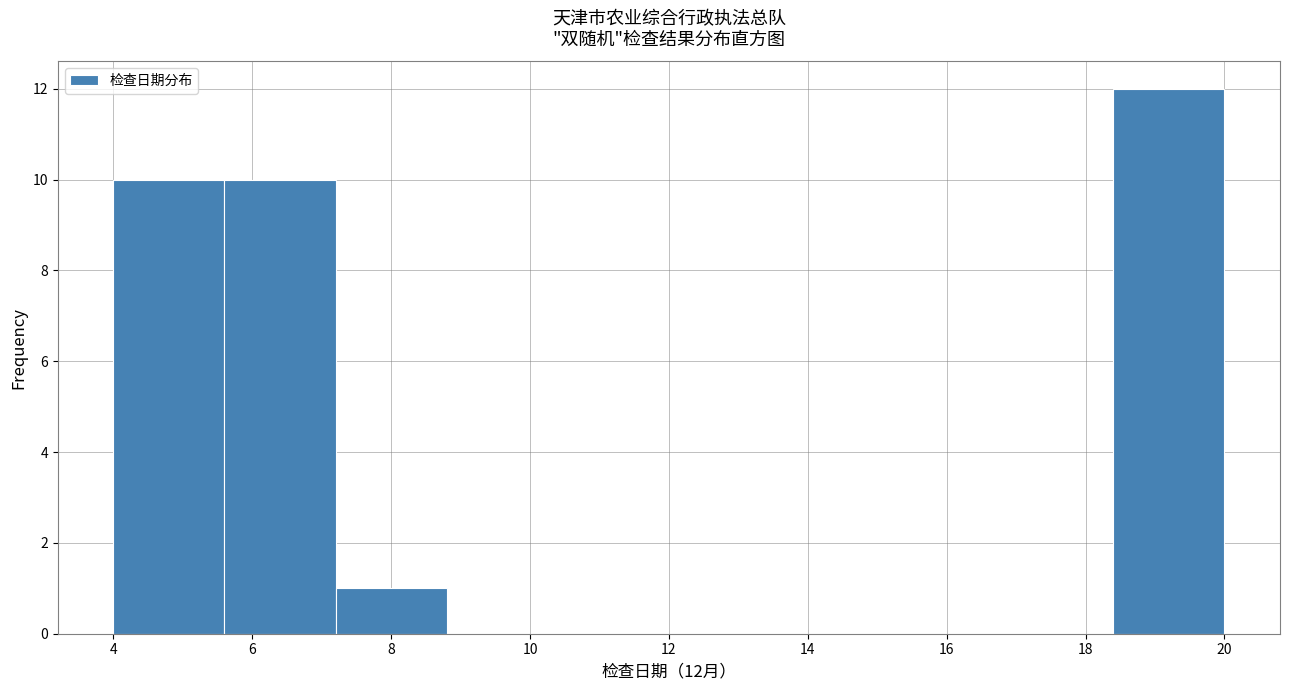

Which range on the x-axis has the tallest bar?

18.4 to 20.0